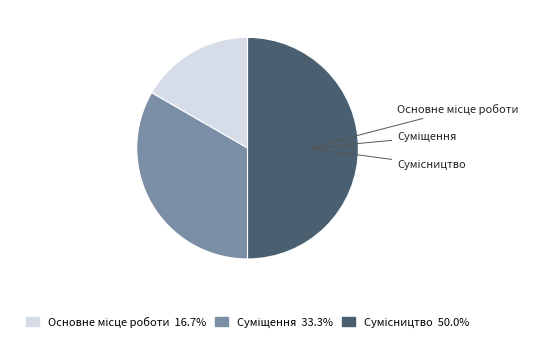

Is it true that Суміщення is 33% of the pie?

True